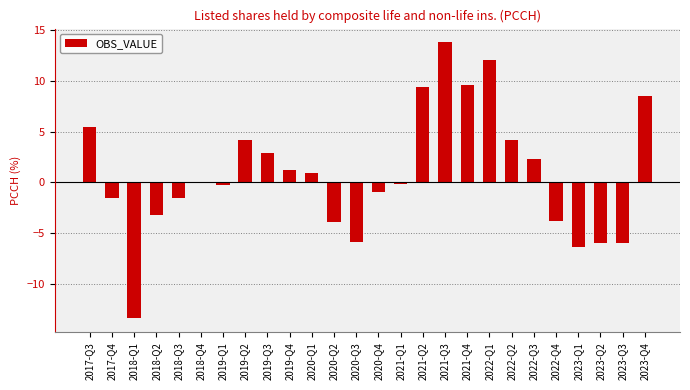

Count the number of categories in the chart.

26